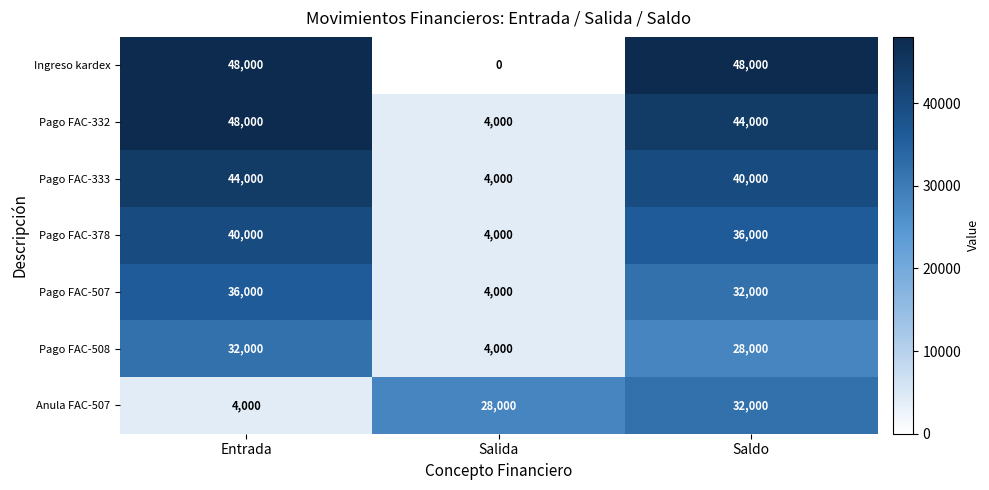

The value of Pago FAC-507 at Saldo is 32000. True or false?

True